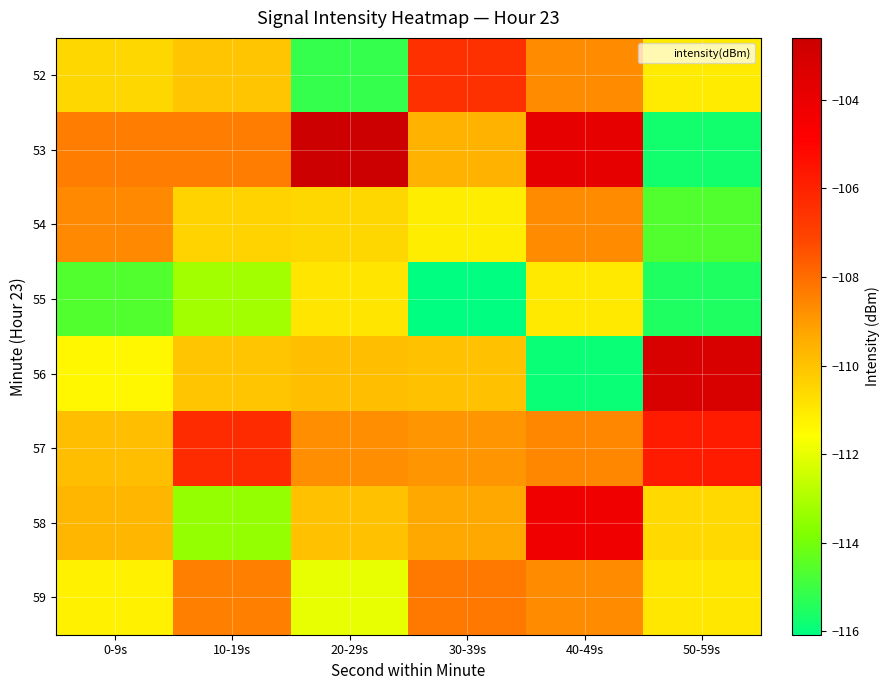

Rank the series by their maximum value, from highest to lowest.

53, 56, 58, 57, 52, 59, 54, 55